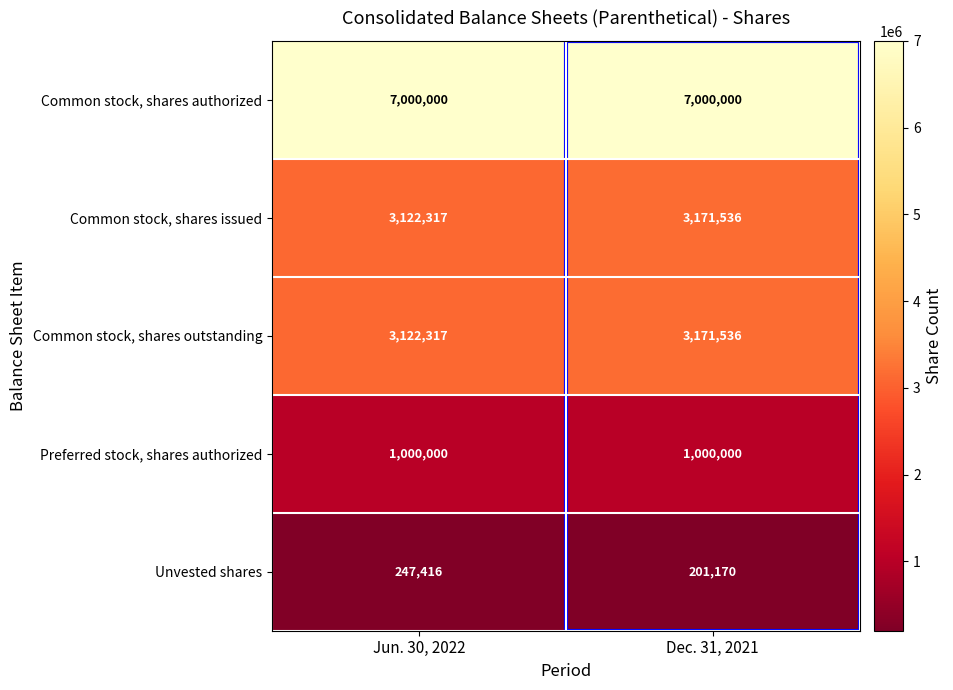

What is the sum of the Common stock, shares outstanding values at Jun. 30, 2022 and Dec. 31, 2021?

6293853